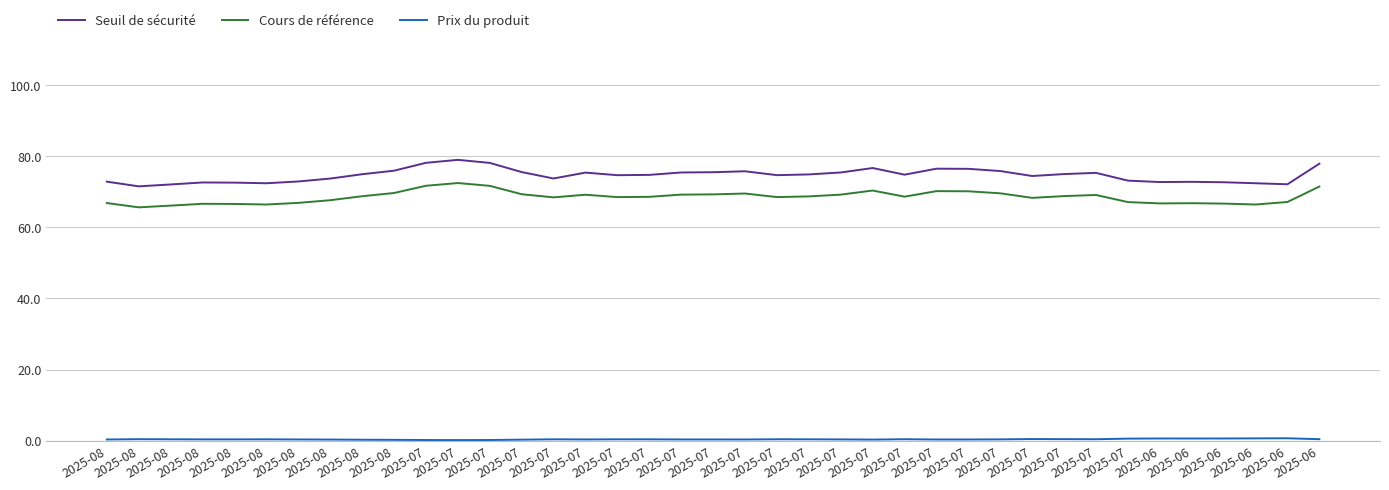

Is the value of Seuil de sécurité at 2025-07 greater than the value of Cours de référence at 2025-06?

Yes